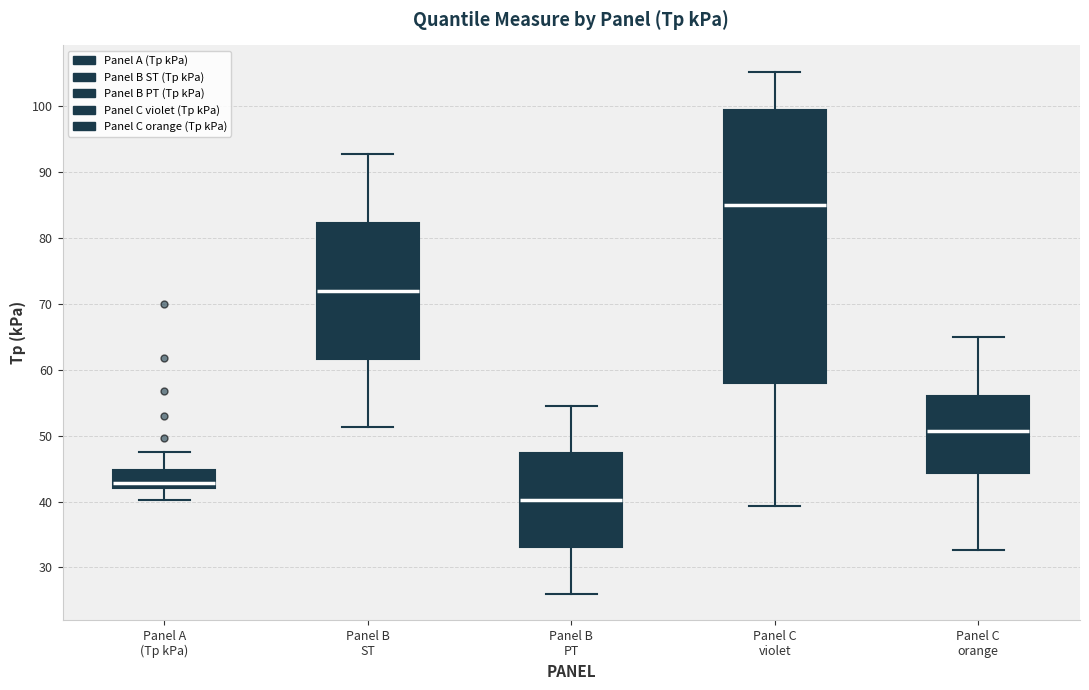

Which box is the tallest, from its lower edge to its upper edge?

Panel C violet